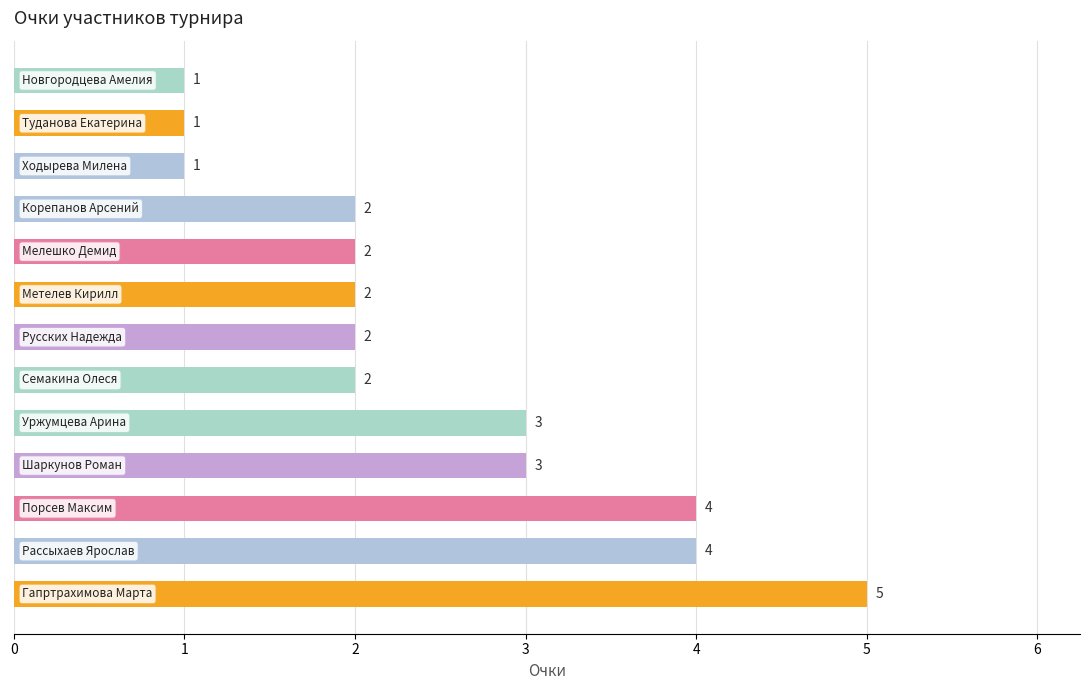

What is the maximum value shown in the chart?

5